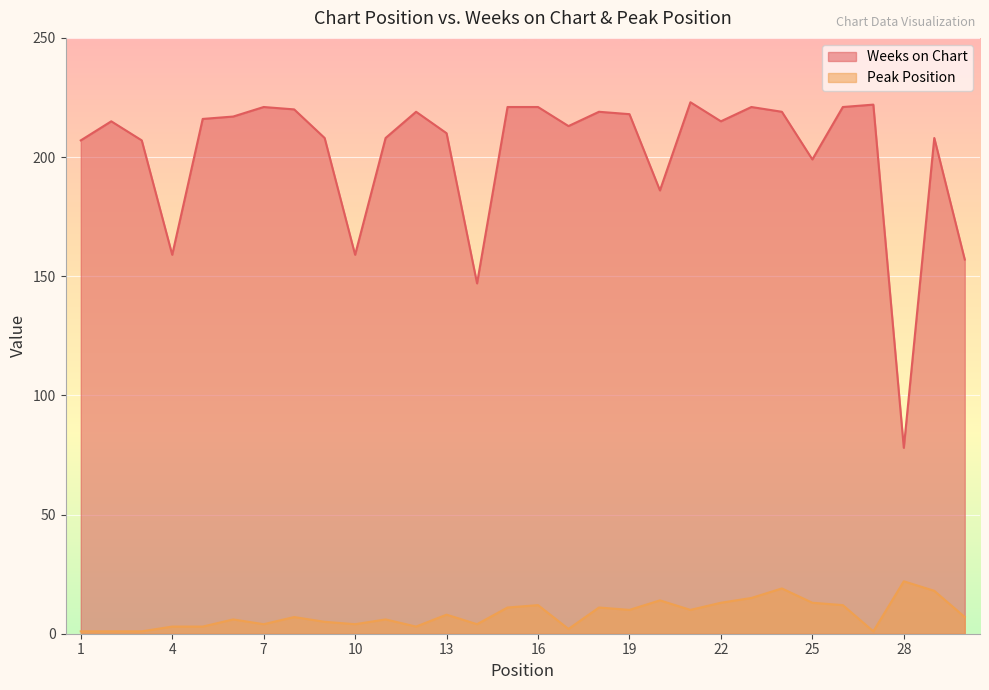

How many values in the Weeks on Chart series exceed 215?

14